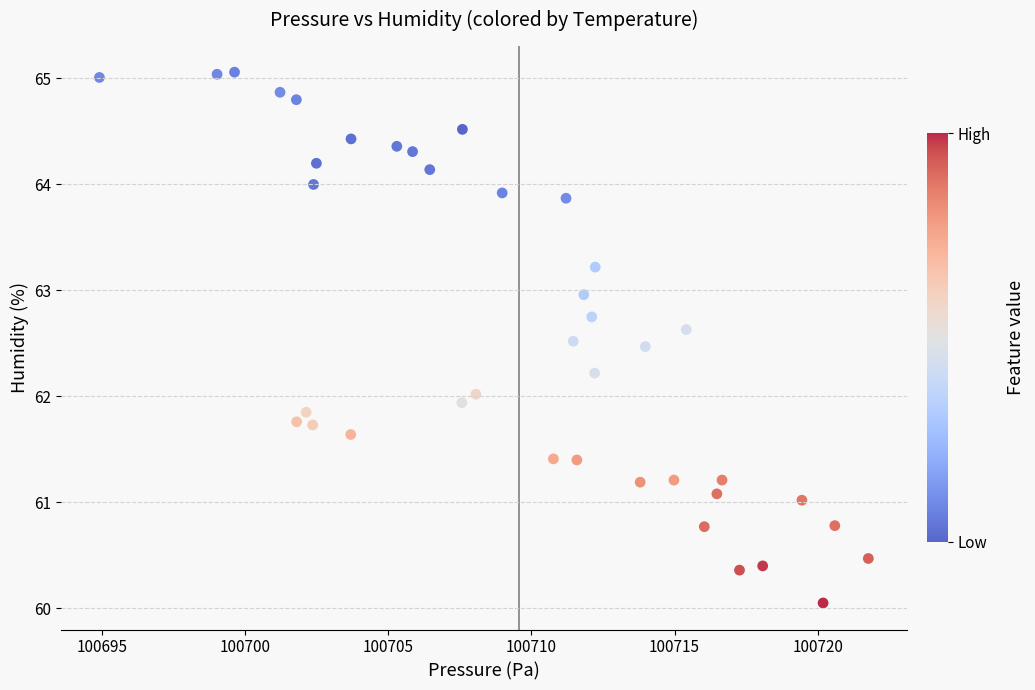

What is the range of Y values (max minus min)?

5.0